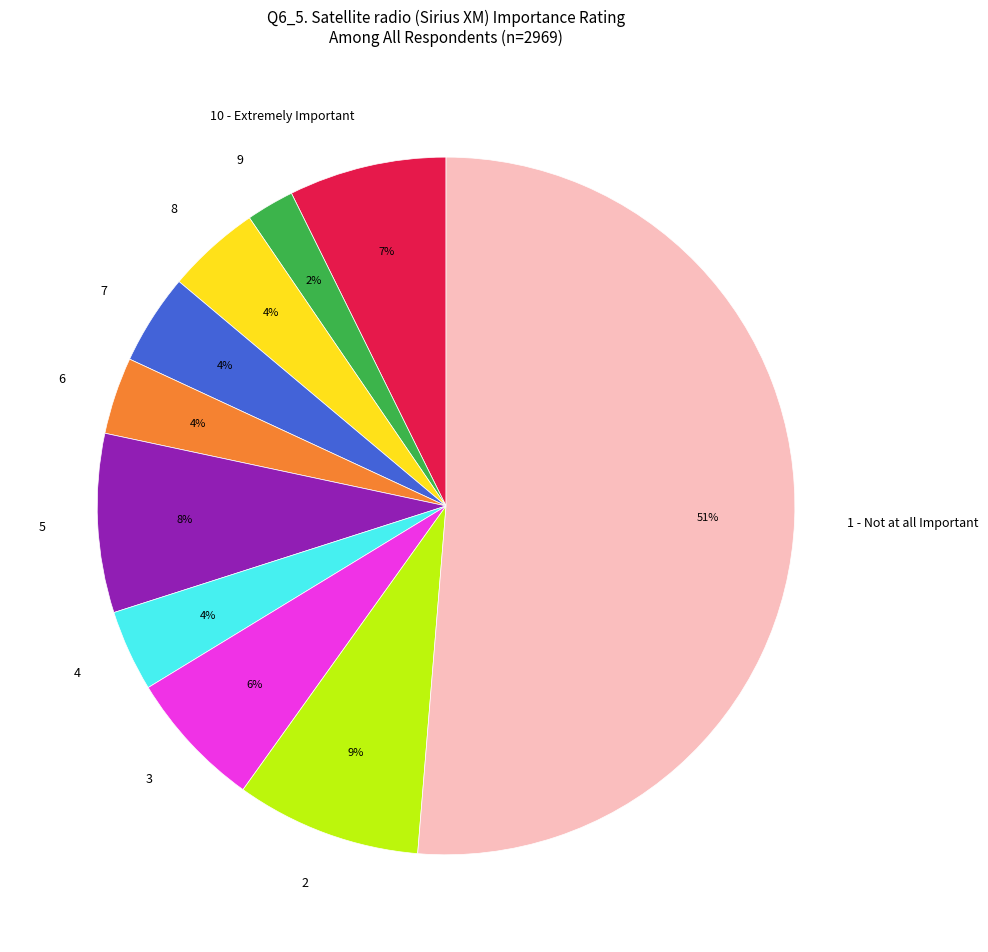

To the nearest percent, what is the difference between the largest and smallest slice percentages?

49%